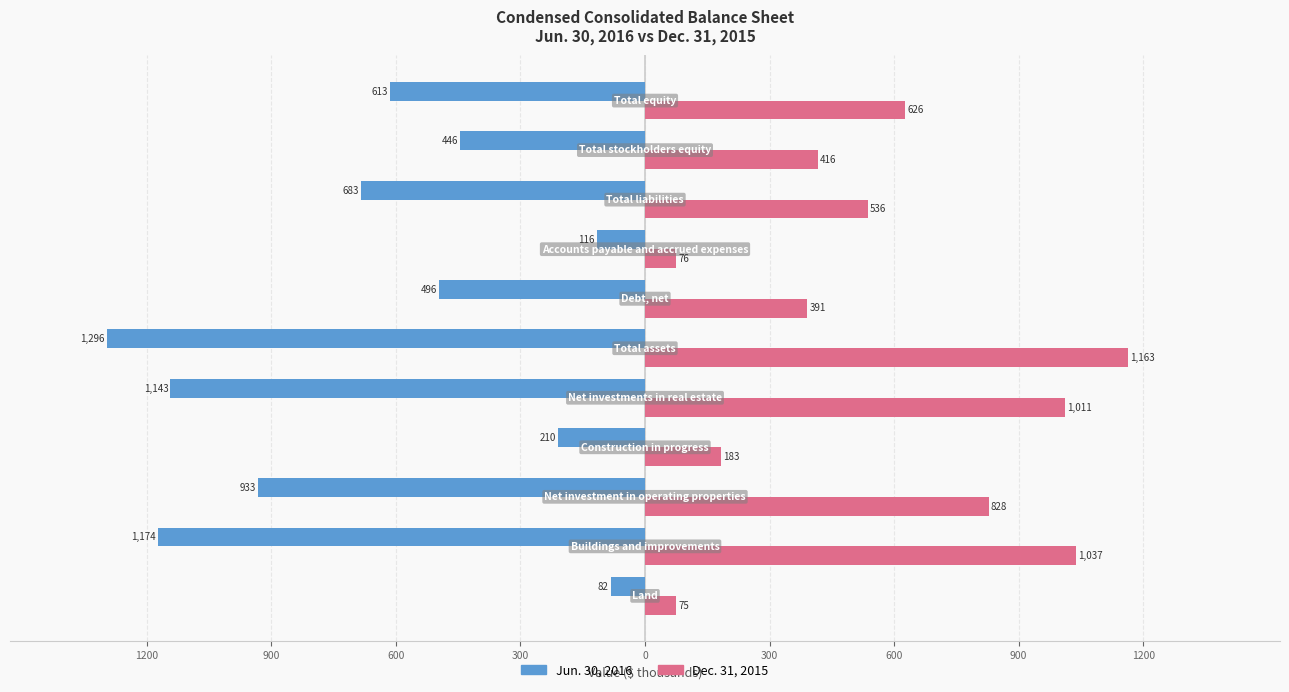

What are all the series names shown in the legend?

Jun. 30, 2016, Dec. 31, 2015